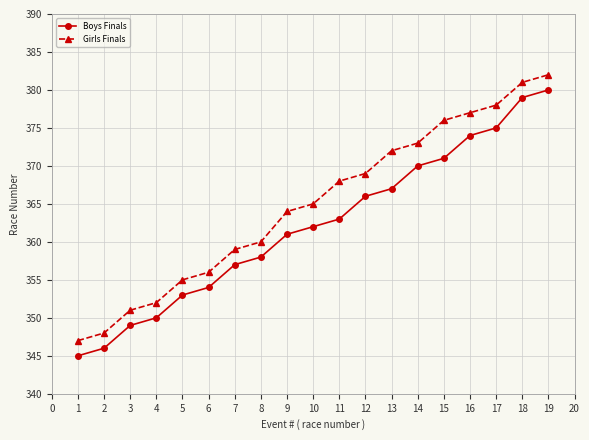

What is the value of the Boys Finals point at the 8th from the left?

358